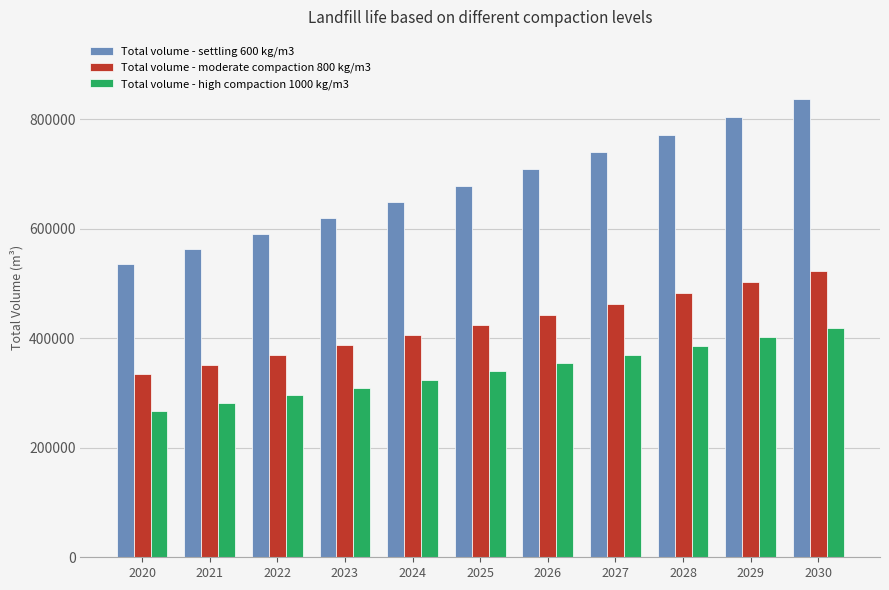

Does the chart contain any negative values?

No